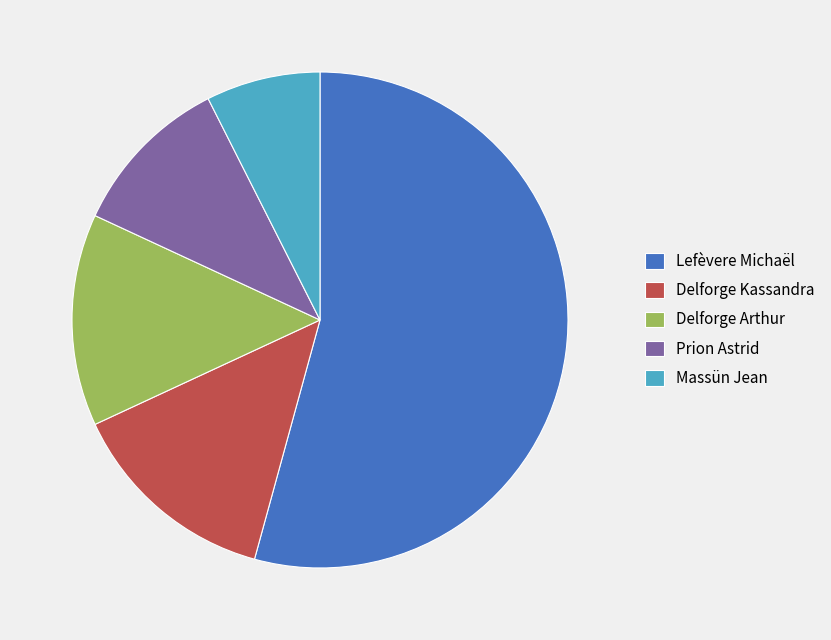

Count the number of slices in the pie.

5